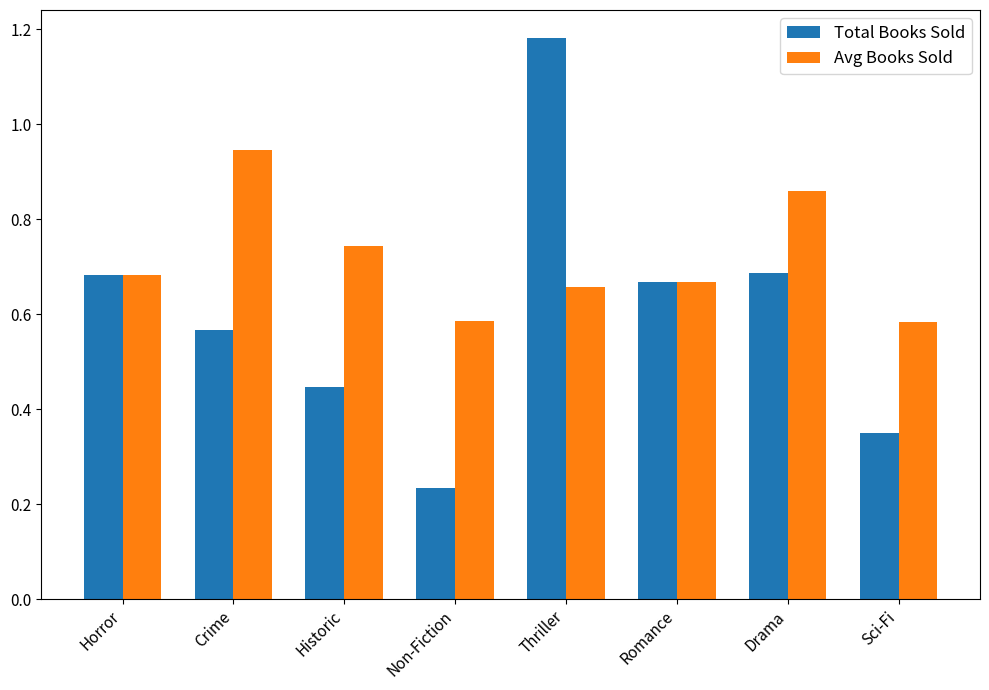

Count the Avg Books Sold values in the range 0 to 1.

8